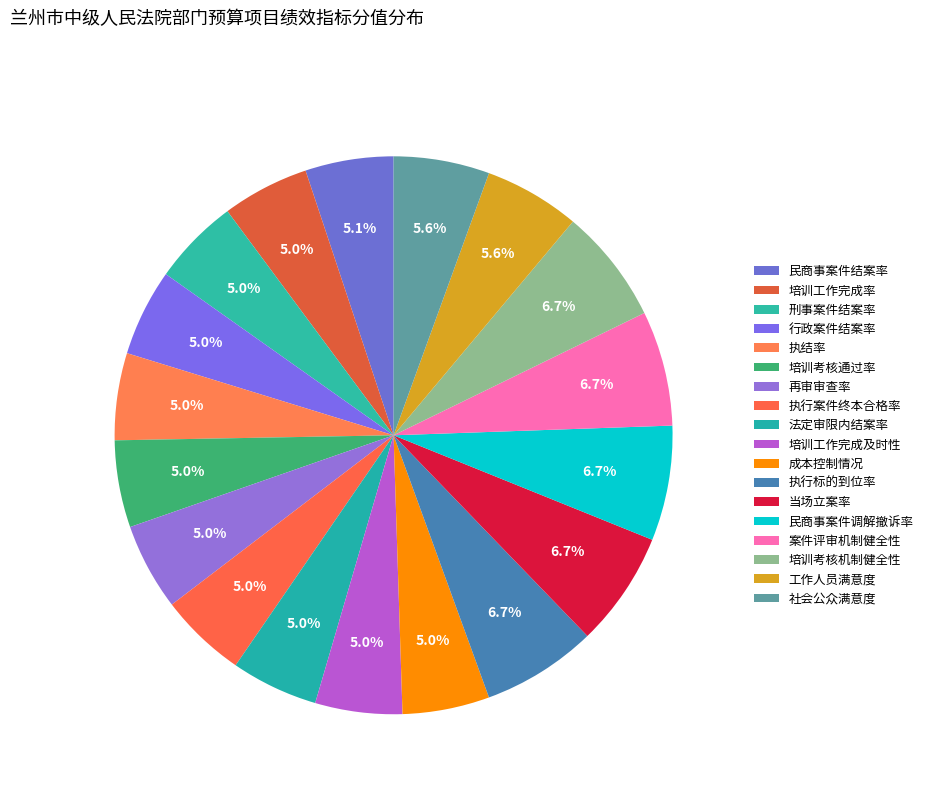

Count the number of slices in the pie.

18